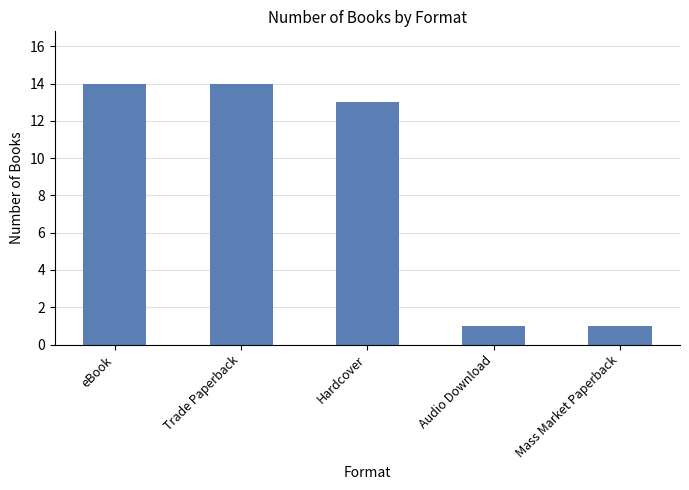

What position from the right is eBook?

5